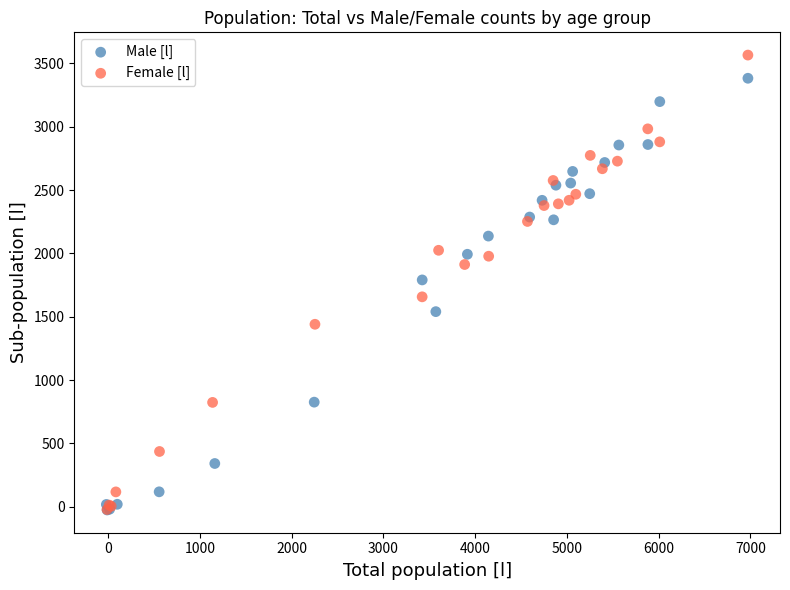

Which series has the widest spread of Y values?

Female [l]